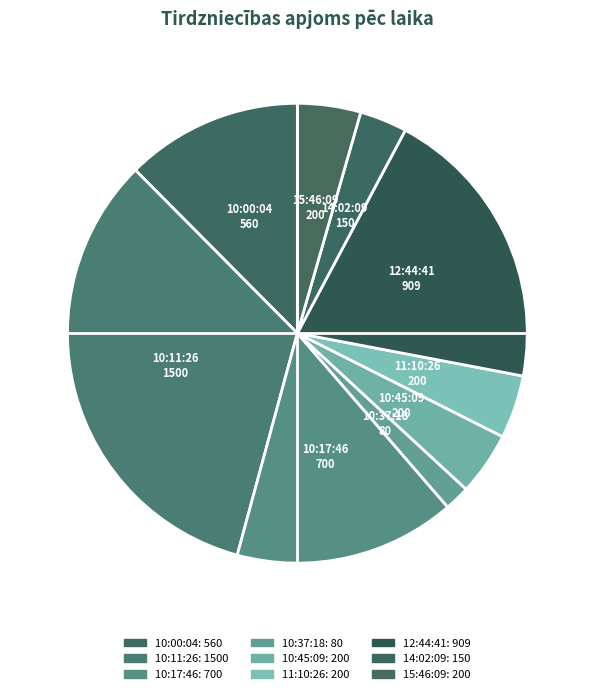

How many slices are in this pie chart?

9